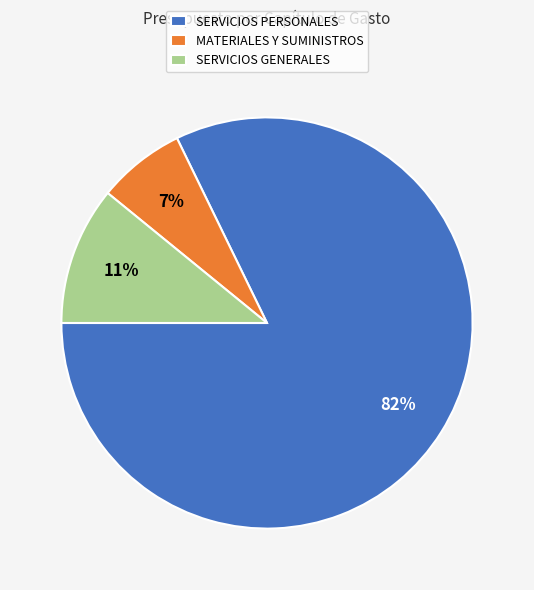

How many slices are in this pie chart?

3